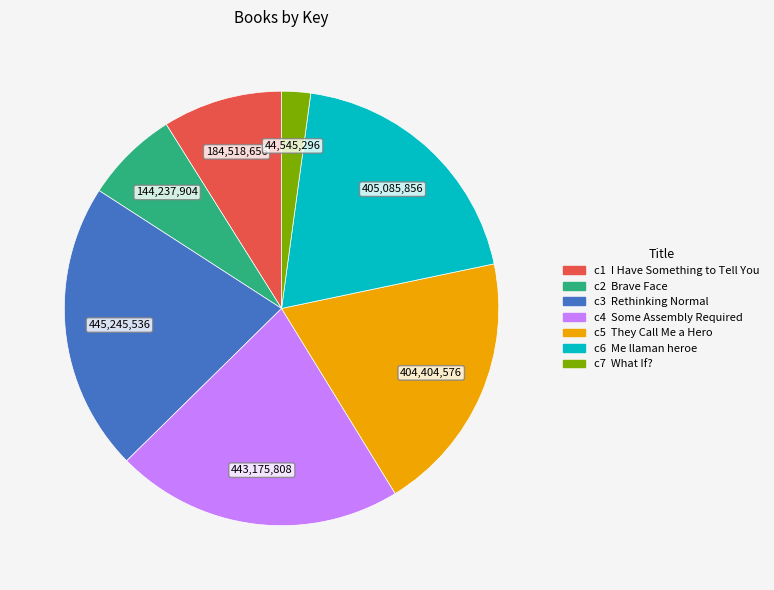

Is there any slice that represents more than half of the pie?

No